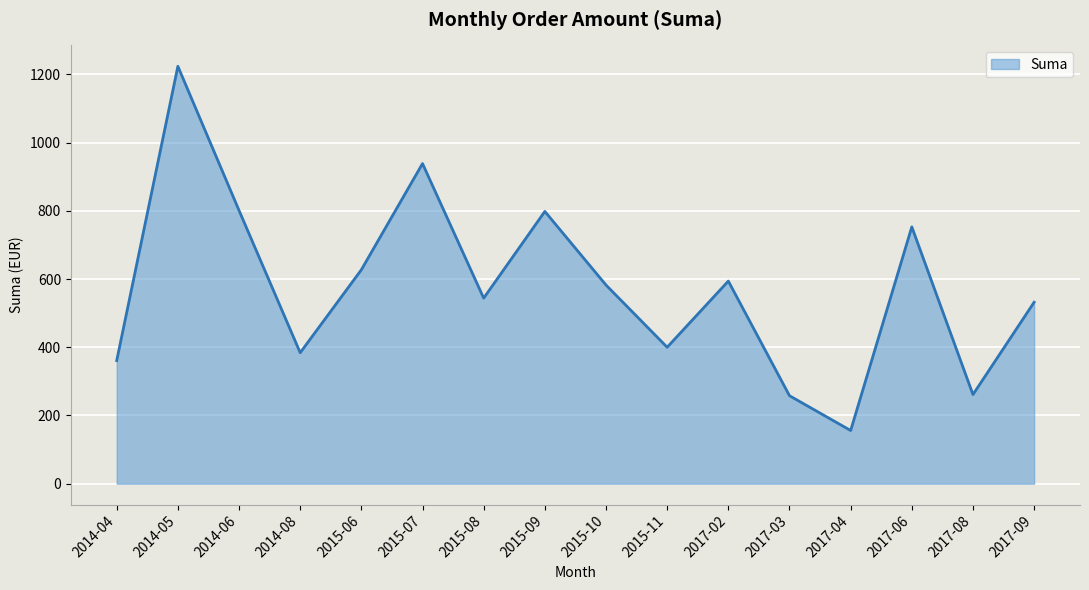

What is the smallest value displayed?

156.0